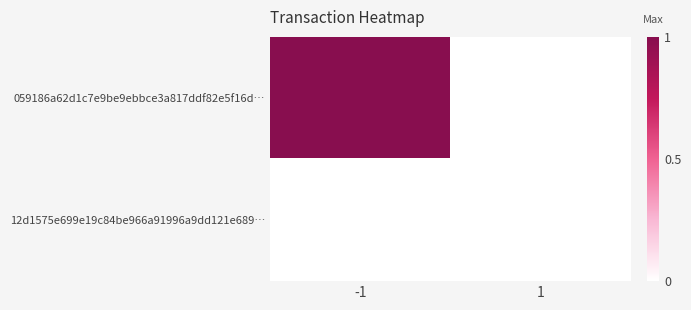

Which label corresponds to the smallest value in the chart?

1